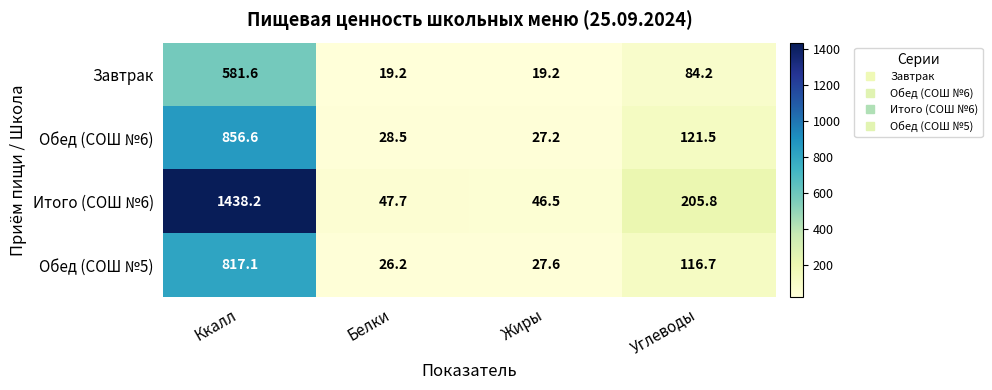

Is it true that Завтрак equals 84.2 at Углеводы?

True